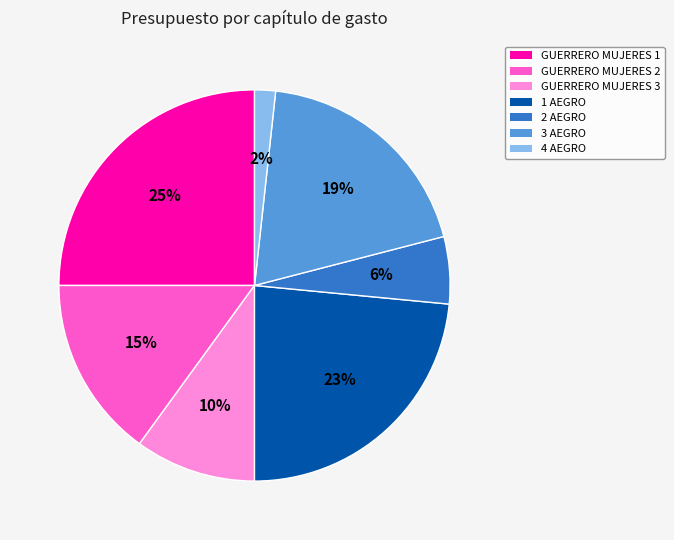

How many slices are in this pie chart?

7